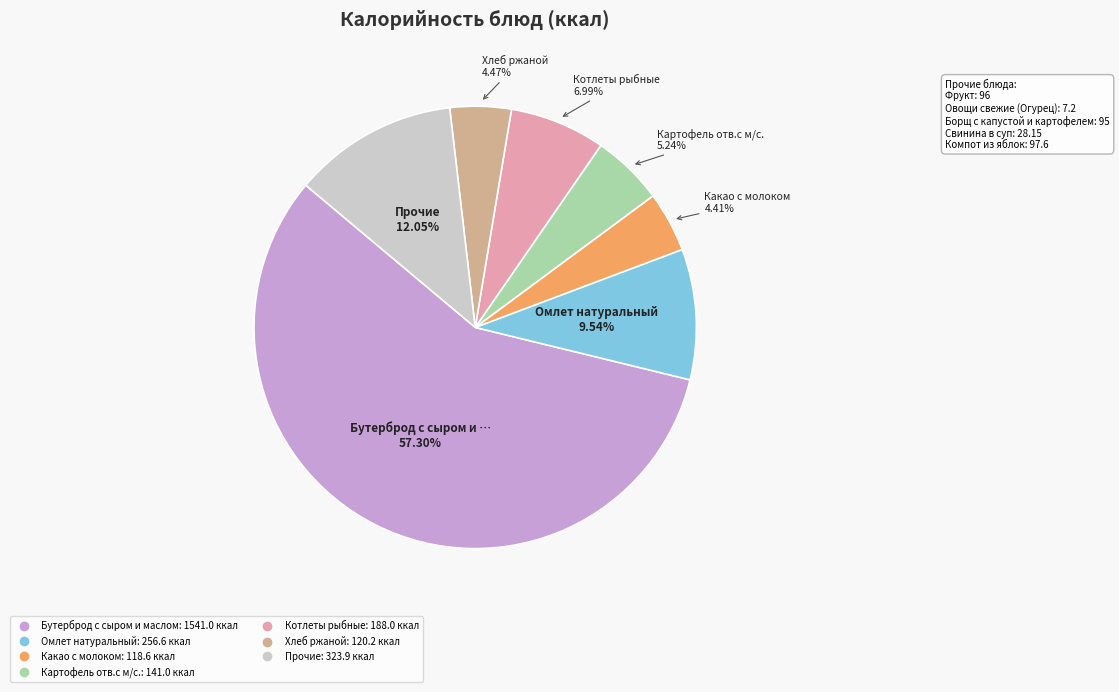

Is there a majority slice in this chart?

Yes